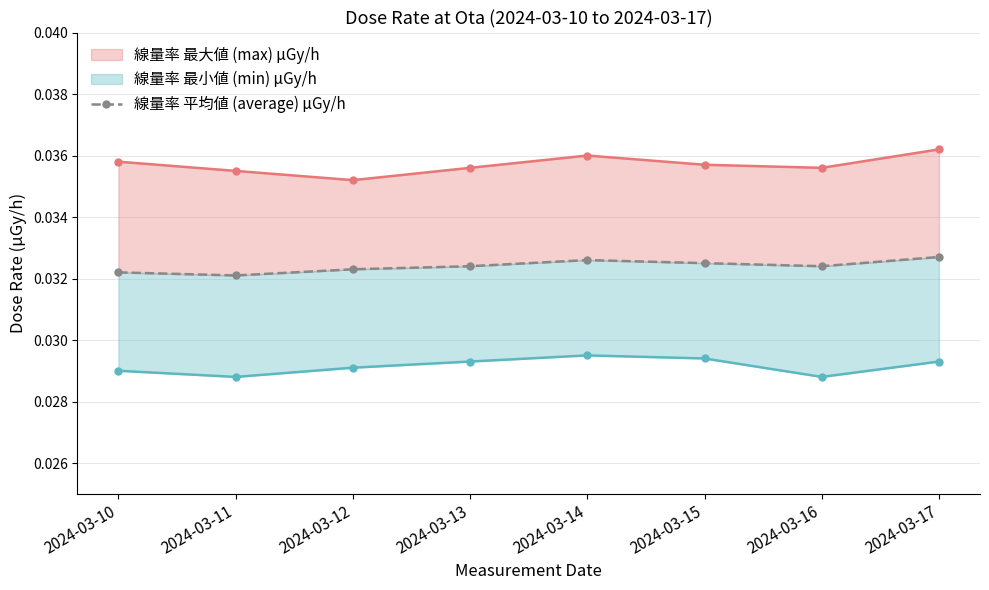

Reading right to left, what are all the values shown in this chart?

2024-03-17=0.0	2024-03-16=0.0	2024-03-15=0.0	2024-03-14=0.0	2024-03-13=0.0	2024-03-12=0.0	2024-03-11=0.0	2024-03-10=0.0